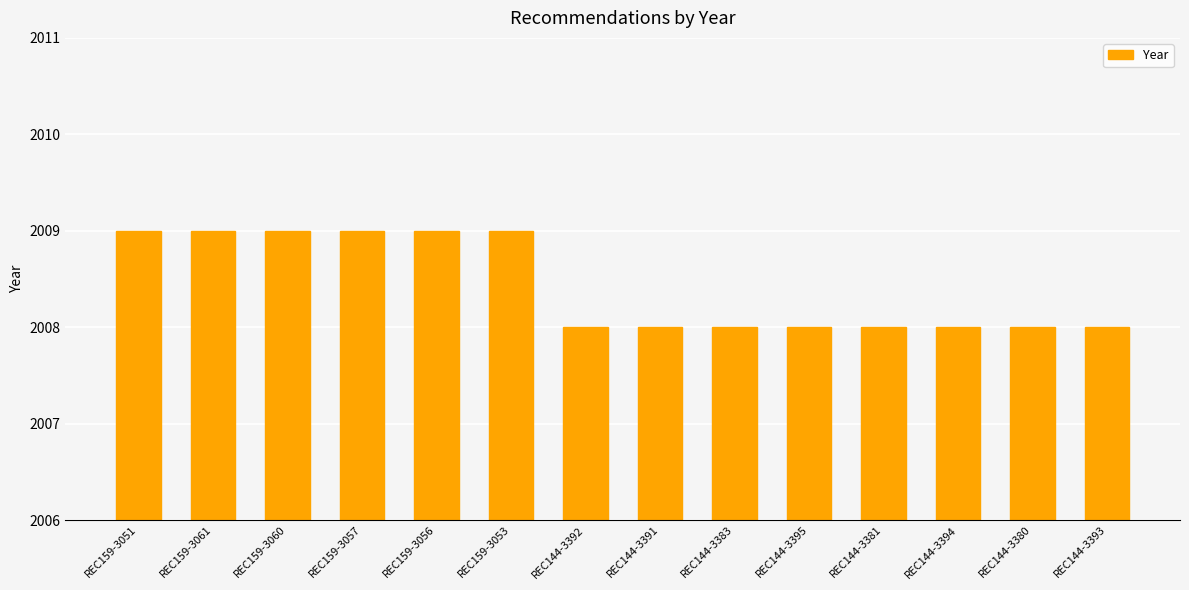

How many bars are there in total?

14